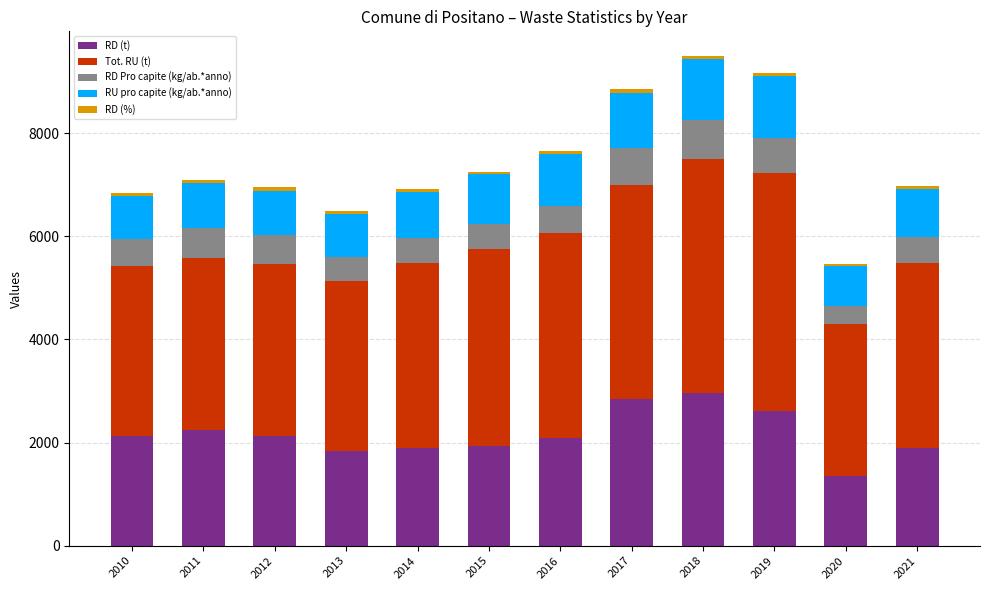

The value of RD (t) at 2021 is 1902.0. True or false?

True